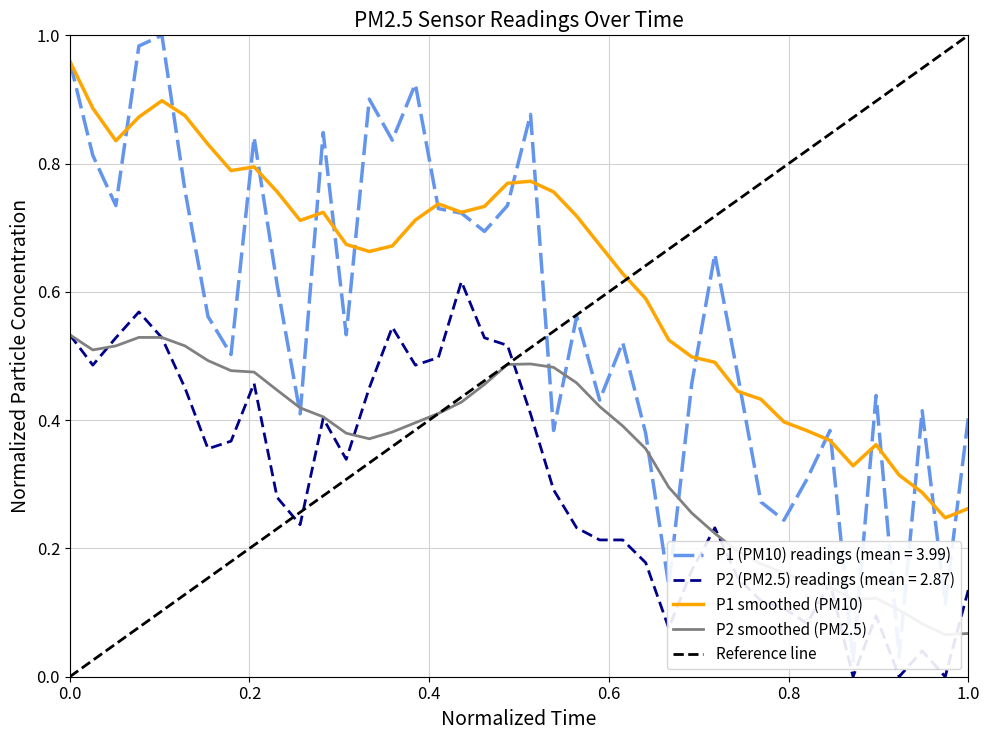

True or false: P2 has more than 0 interior local peaks.

True